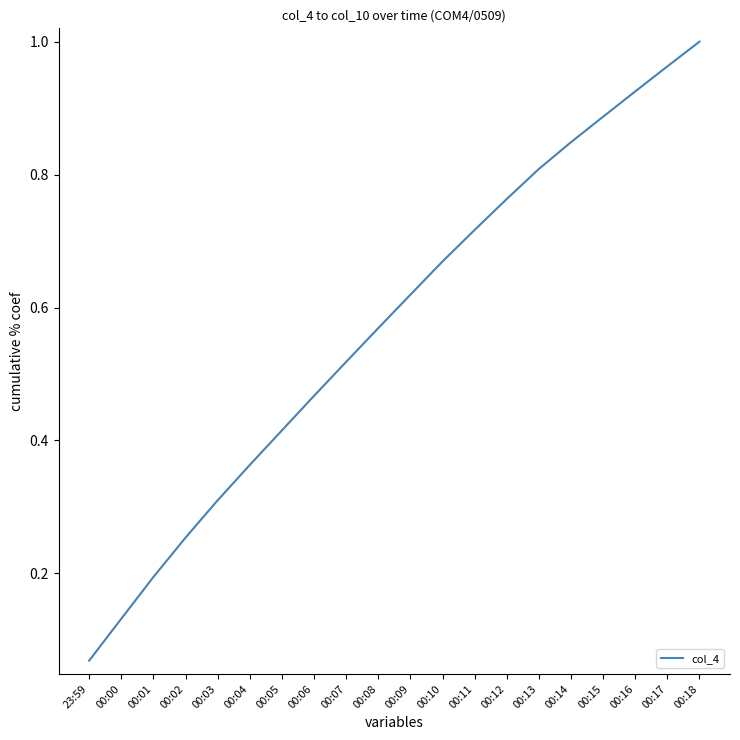

What position from the right is 00:00?

19